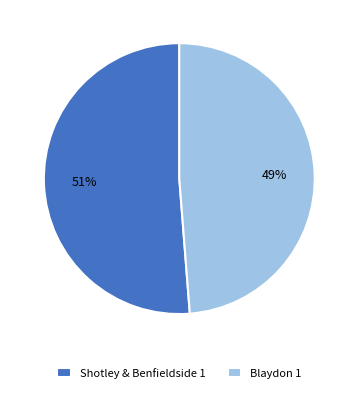

Does Shotley & Benfieldside 1 represent more than half of the total?

Yes